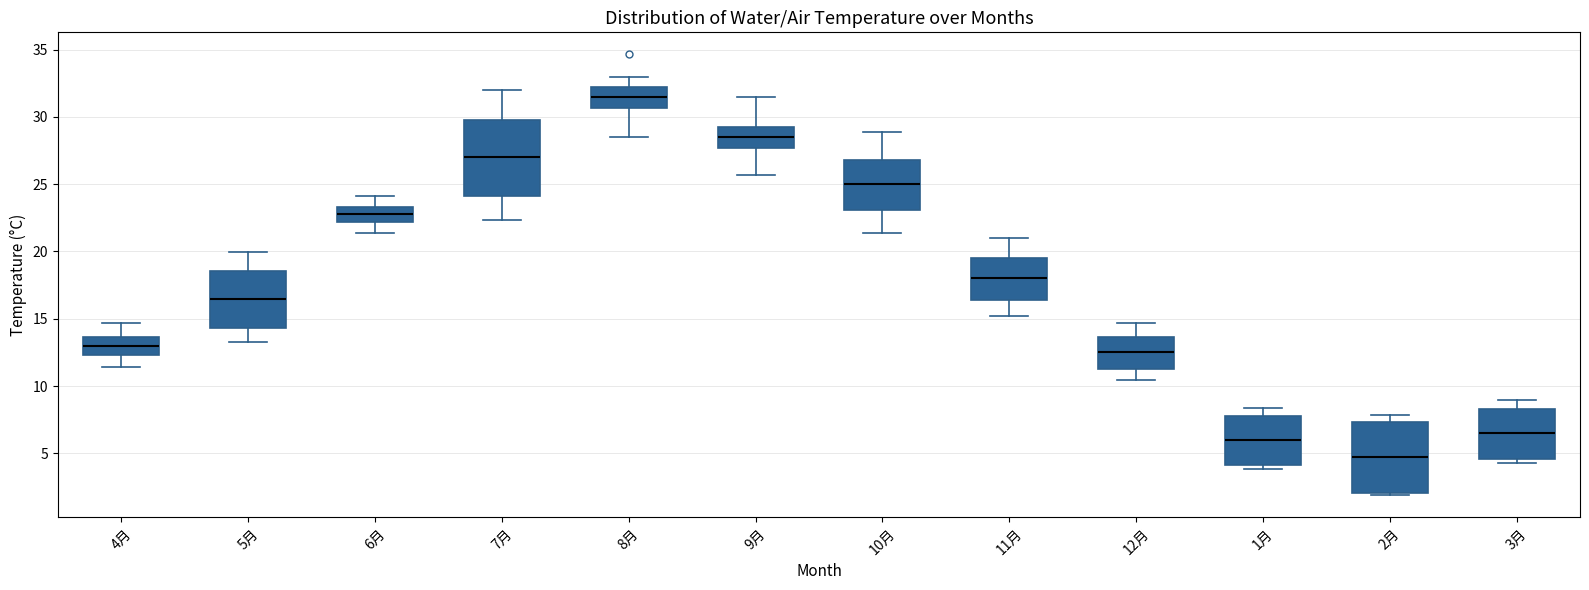

Where is the lower edge of the box for 8月 on the y-axis? The values are not printed on the chart, so give them approximately, as read against the axis.

30.5